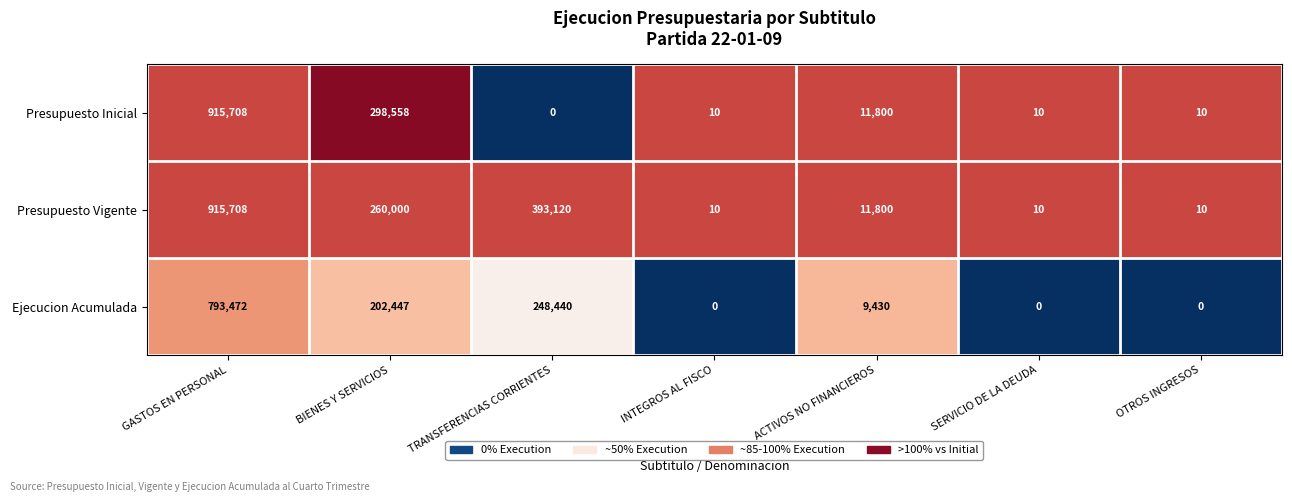

What is the minimum value for Presupuesto Vigente?

10